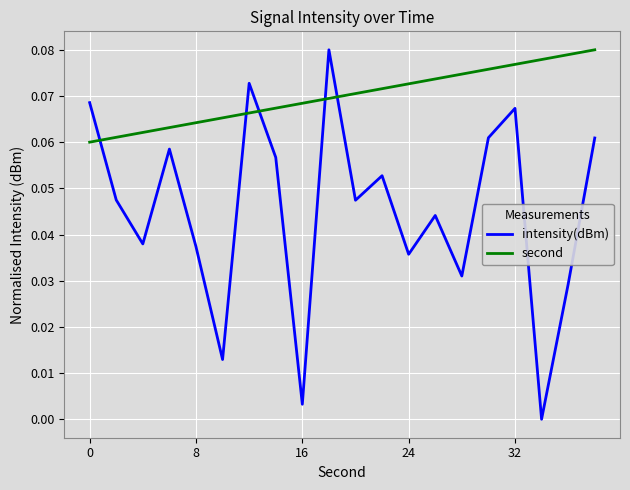

Which series has the largest total across all categories?

second